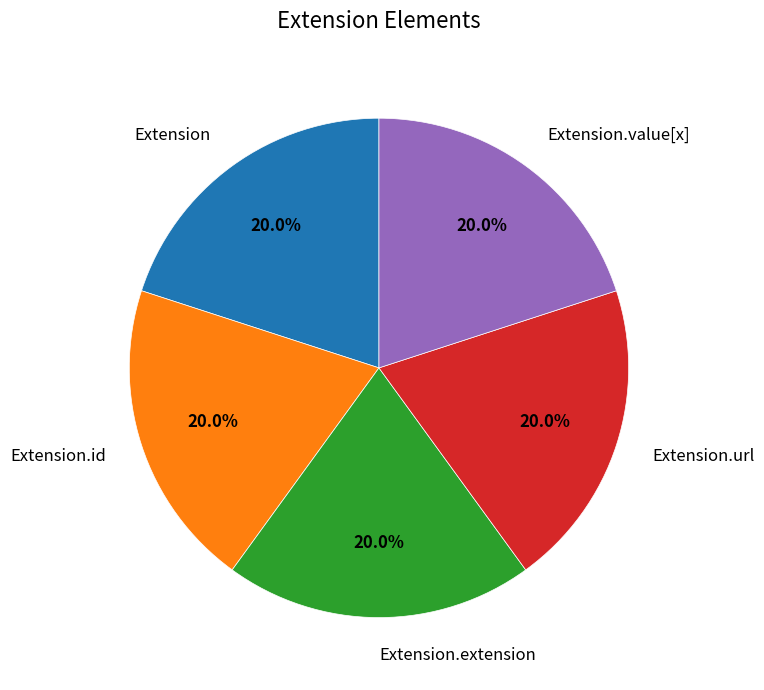

Is Extension.id the majority of the pie?

No